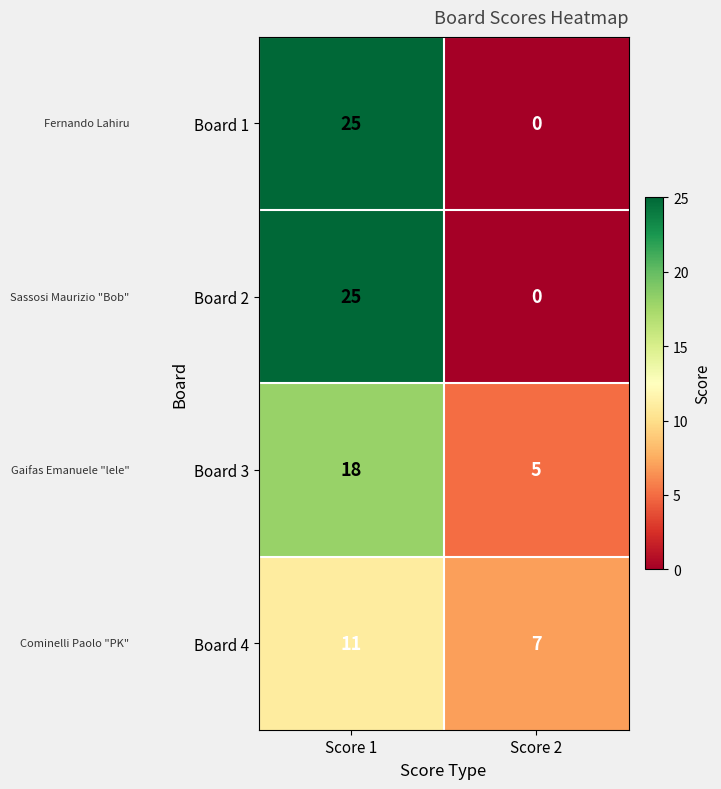

What is the sum of the Board 4 values at Score 2 and Score 1?

18